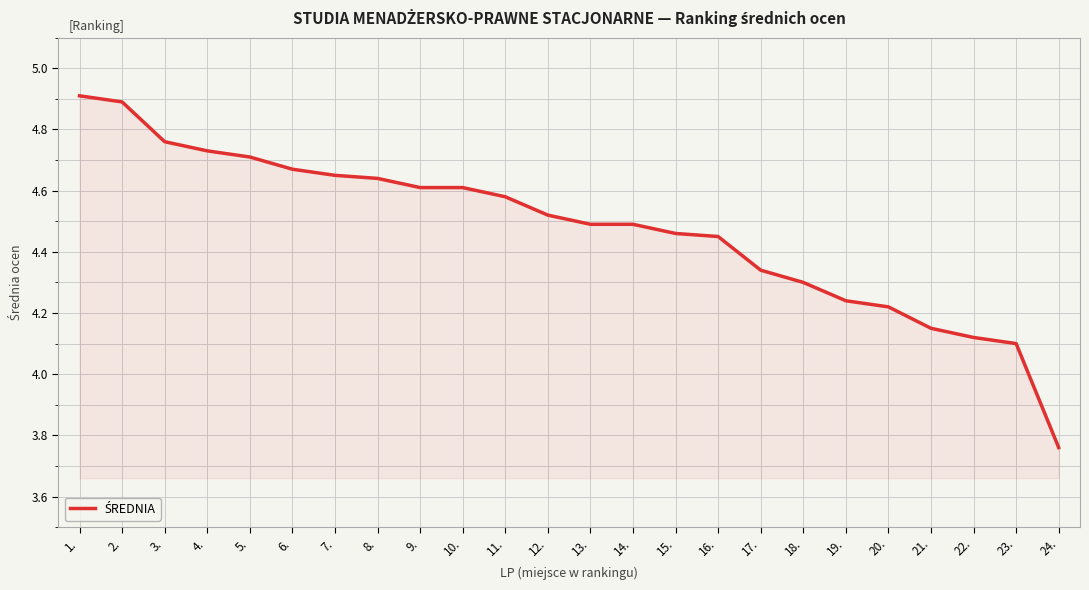

What is the change in value from 15. to 24.?

-0.7